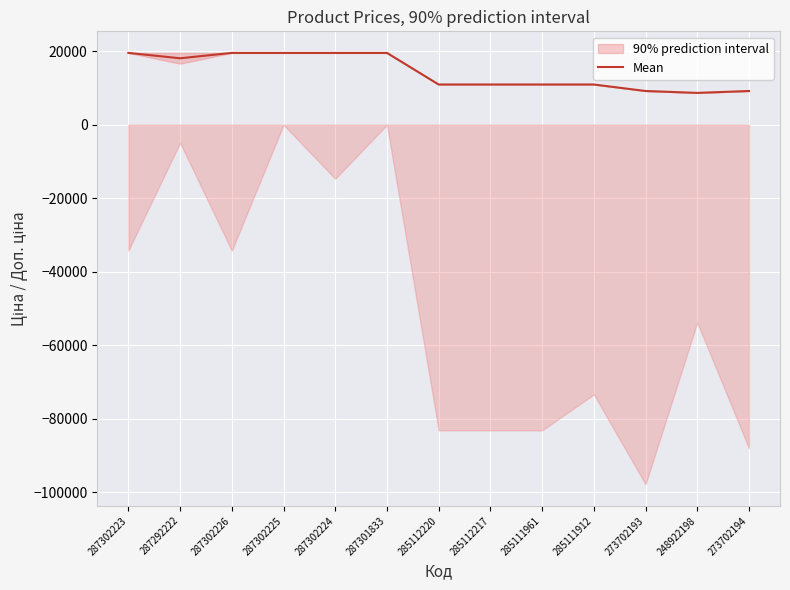

Is it true that Mean equals 18100.8 at 287292222?

True